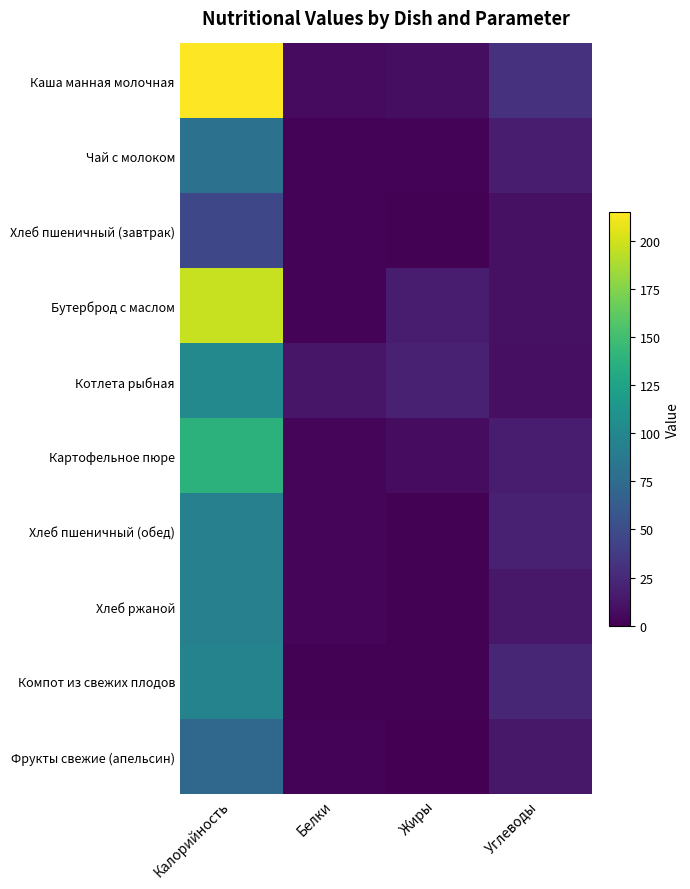

At Белки, list the series in order from largest to smallest.

Котлета рыбная, Каша манная молочная, Картофельное пюре, Хлеб пшеничный (обед), Хлеб ржаной, Чай с молоком, Хлеб пшеничный (завтрак), Бутерброд с маслом, Фрукты свежие (апельсин), Компот из свежих плодов